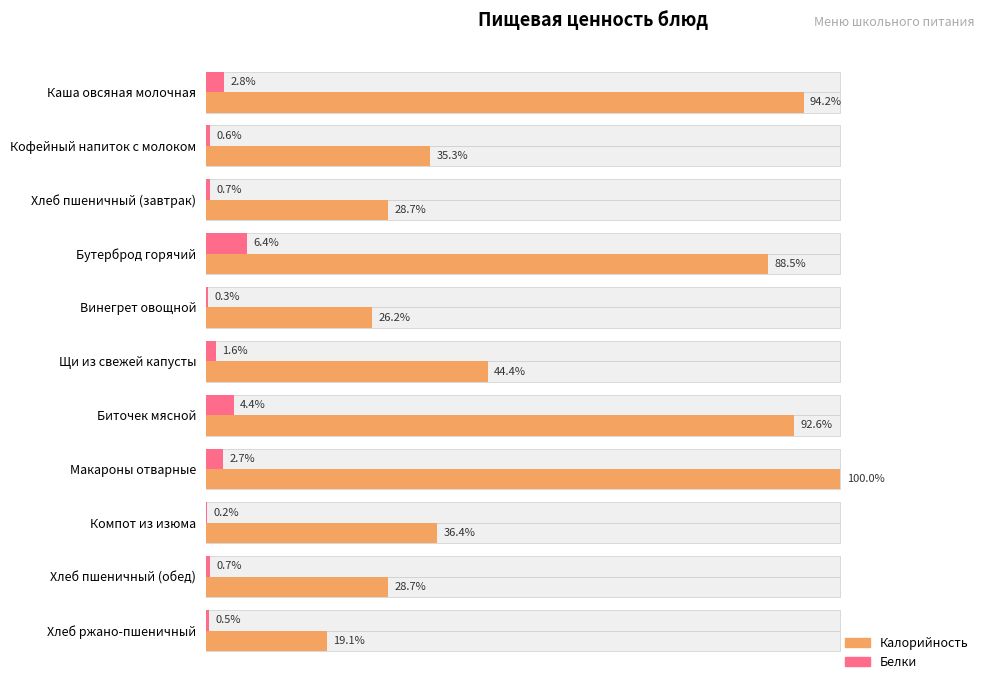

Which series has the widest spread of values?

Калорийность